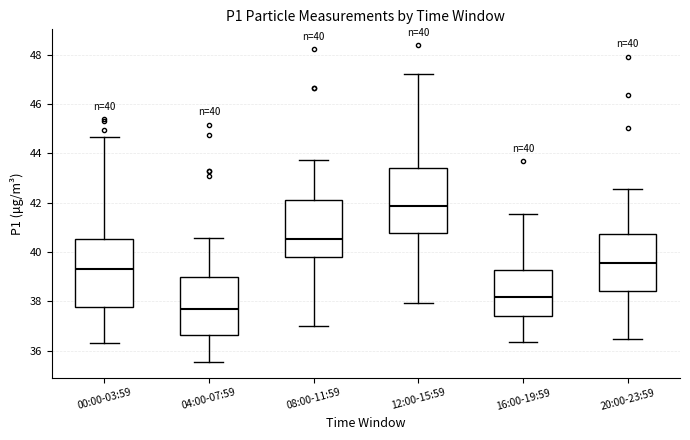

Which box has the lowest median line?

04:00-07:59